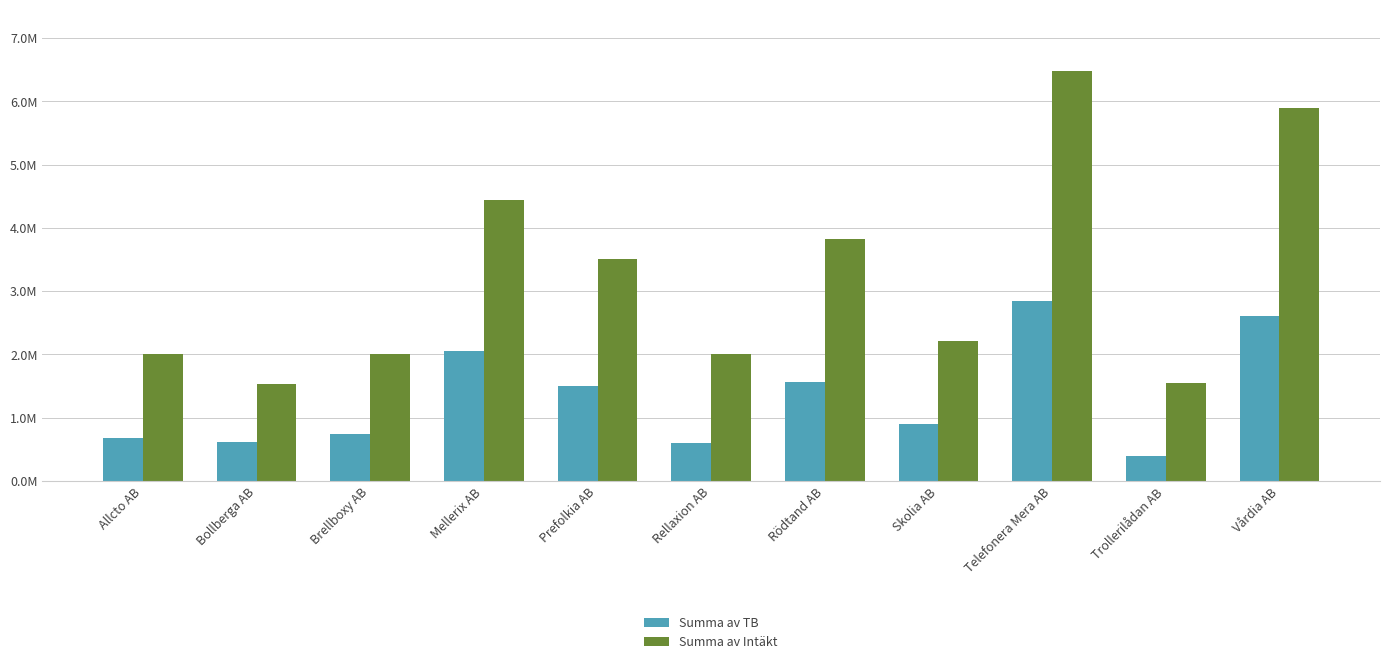

What is the difference between the maximum and minimum values in the Summa av Intäkt series?

4944710.4